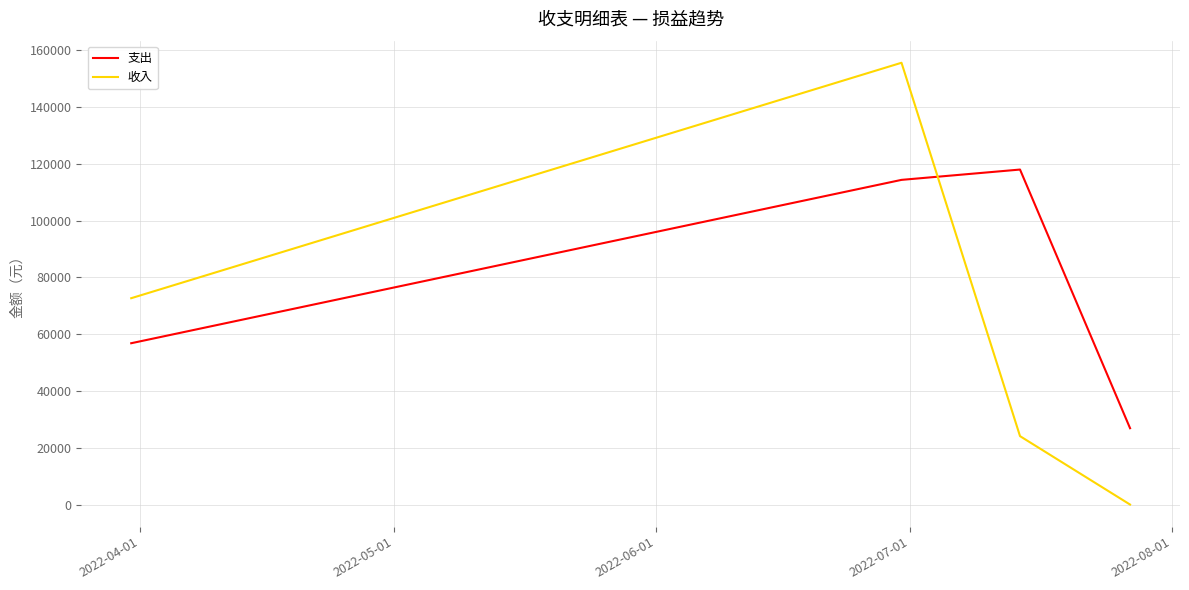

List the series in order of their overall mean, highest first.

支出, 收入